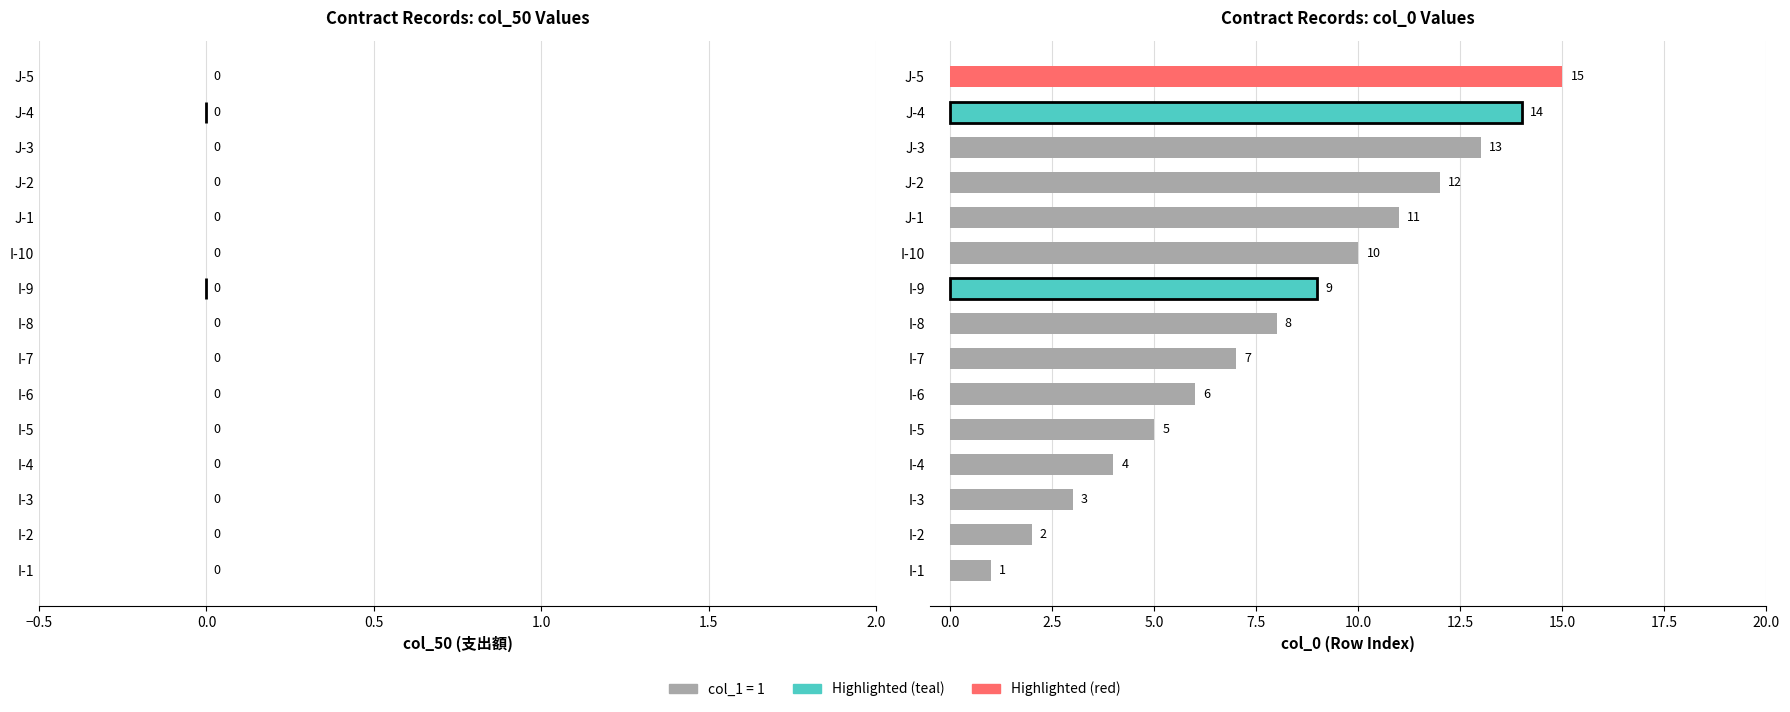

What is the ratio of the value at I-2 to the value at I-10?

0.2